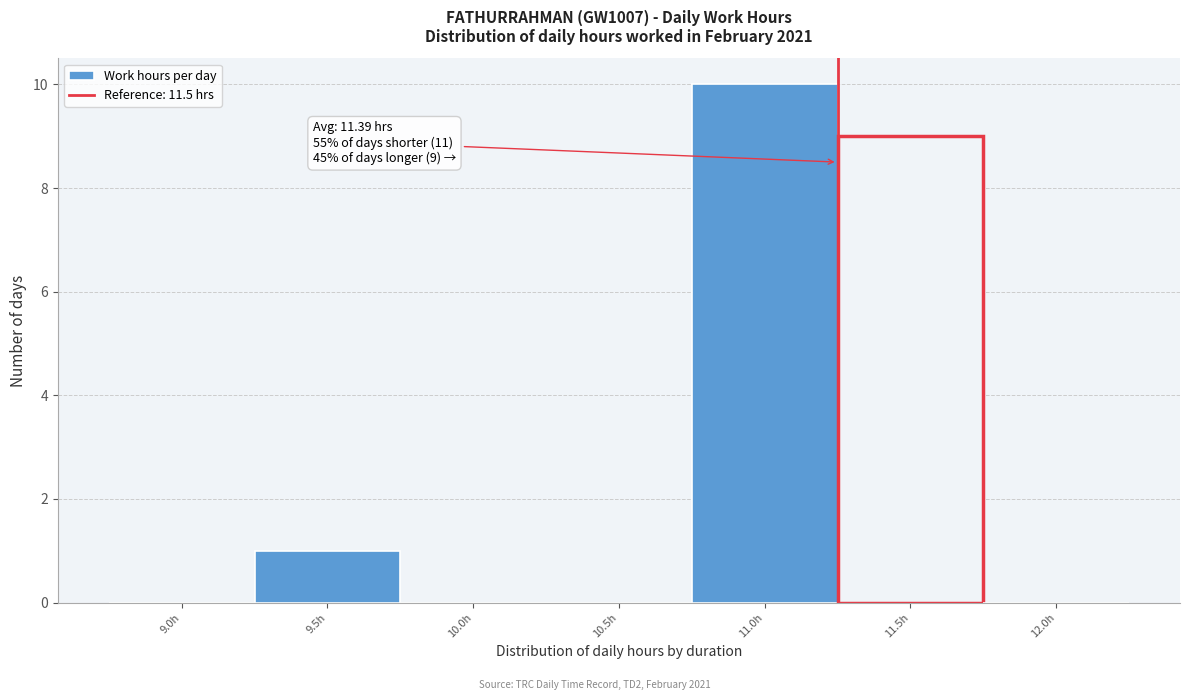

Reading left to right, transcribe all the data shown in this chart.

9.0h=0	9.5h=1	10.0h=0	10.5h=0	11.0h=10	11.5h=9	12.0h=0